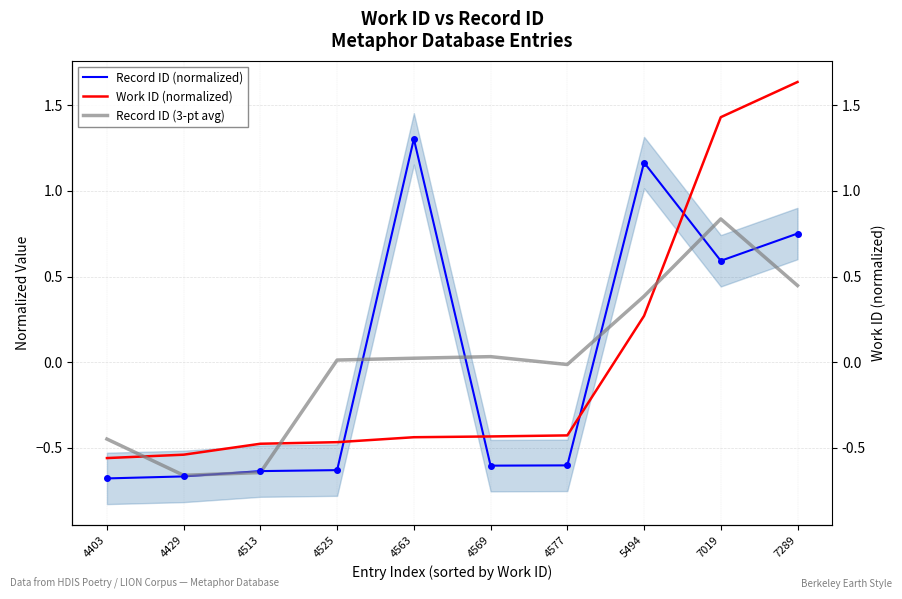

Where do Record ID (3-pt avg) and Work ID (normalized) first cross each other?

4403 and 4429